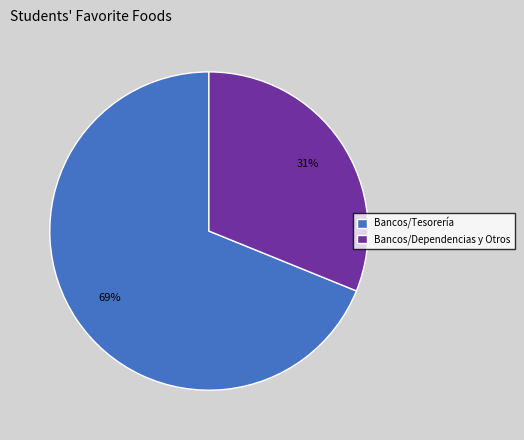

How many slices are in this pie chart?

2